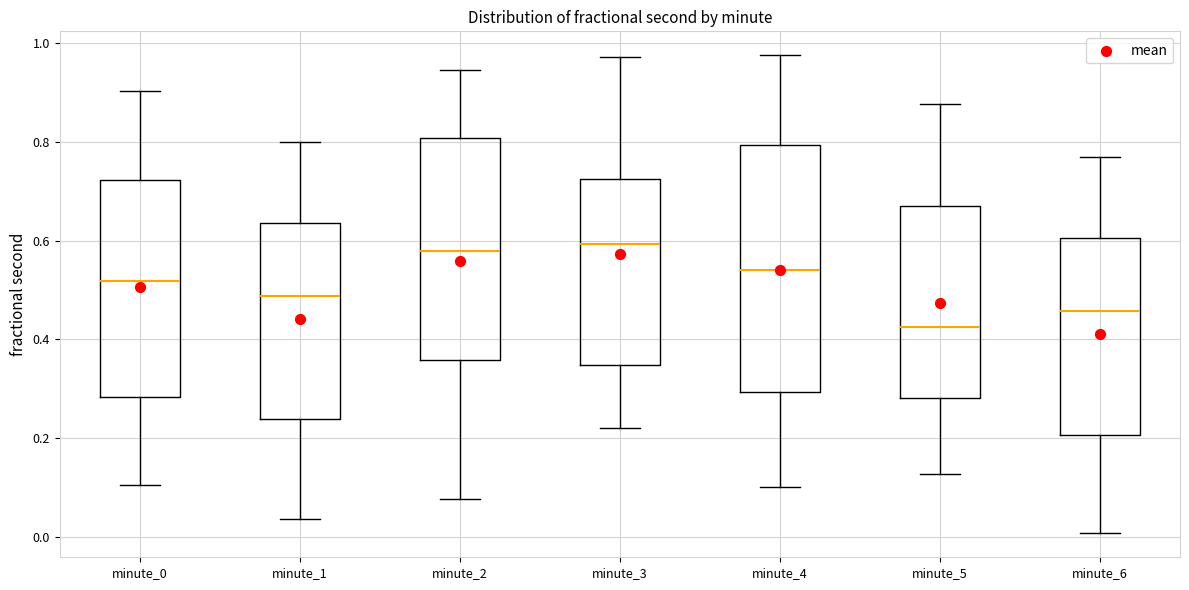

Which box is the tallest, from its lower edge to its upper edge?

minute_4